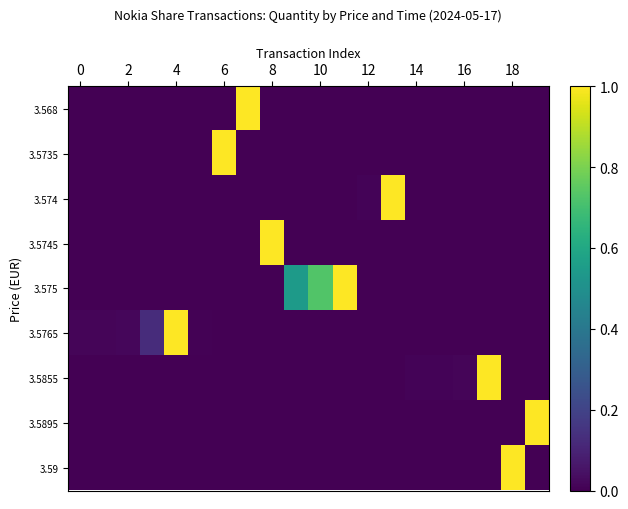

How many series are shown in this chart?

9